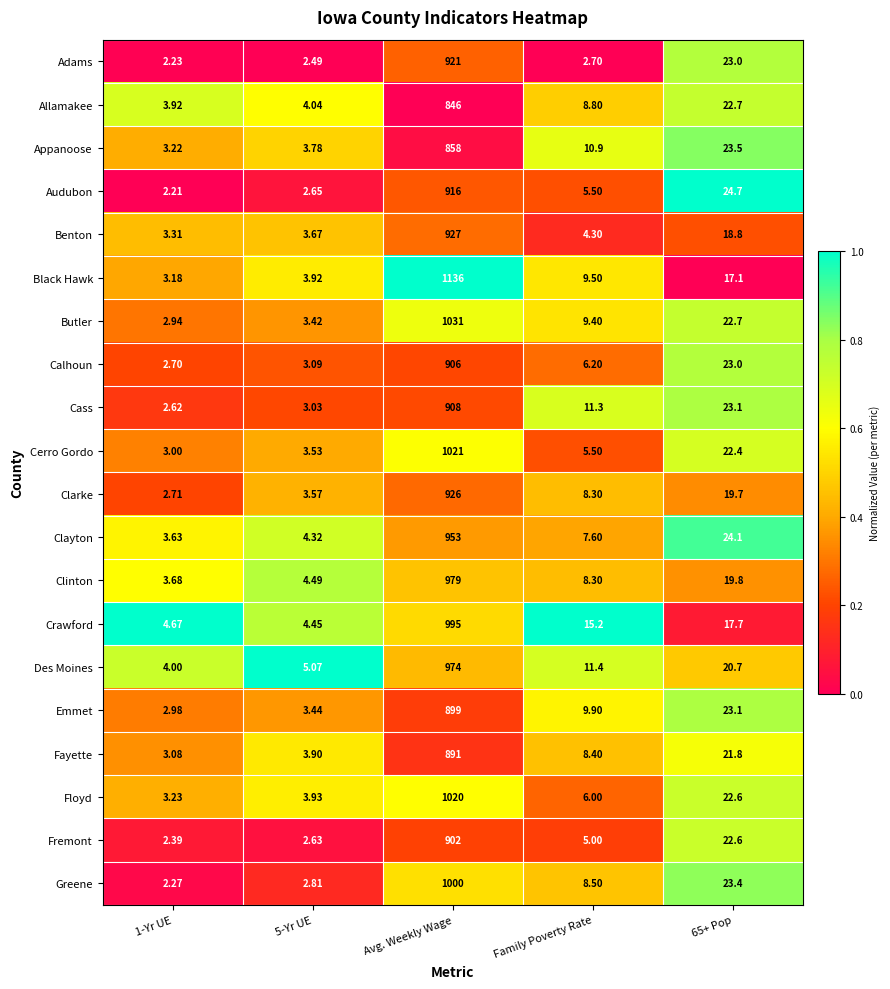

Which series has the largest range (max minus min)?

Black Hawk